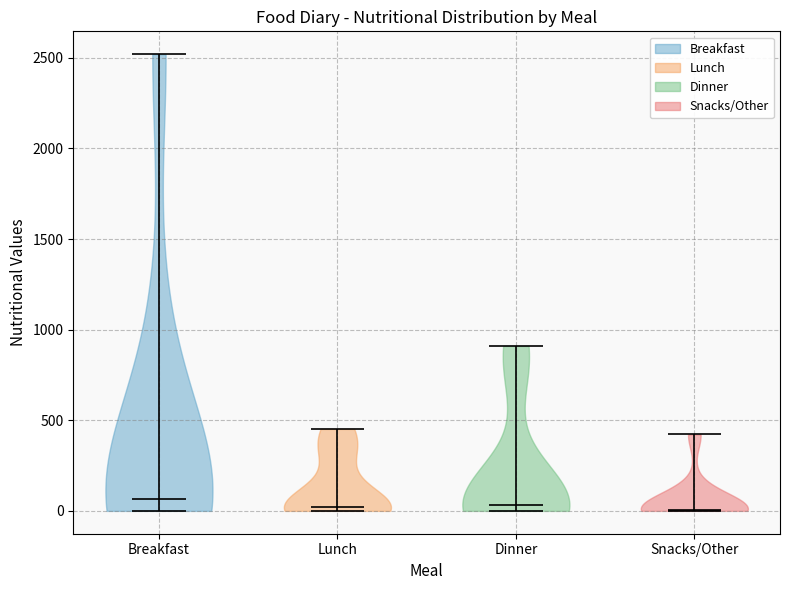

Reading left to right, read every violin against the y-axis: where its median line is, and the lowest and highest points it reaches. The values are not printed on the chart, so give them approximately, as read against the axis.

Breakfast: median line 50, lowest point 0, highest point 2500
Lunch: median line 0, lowest point 0, highest point 450
Dinner: median line 50, lowest point 0, highest point 900
Snacks/Other: median line 0, lowest point 0, highest point 400